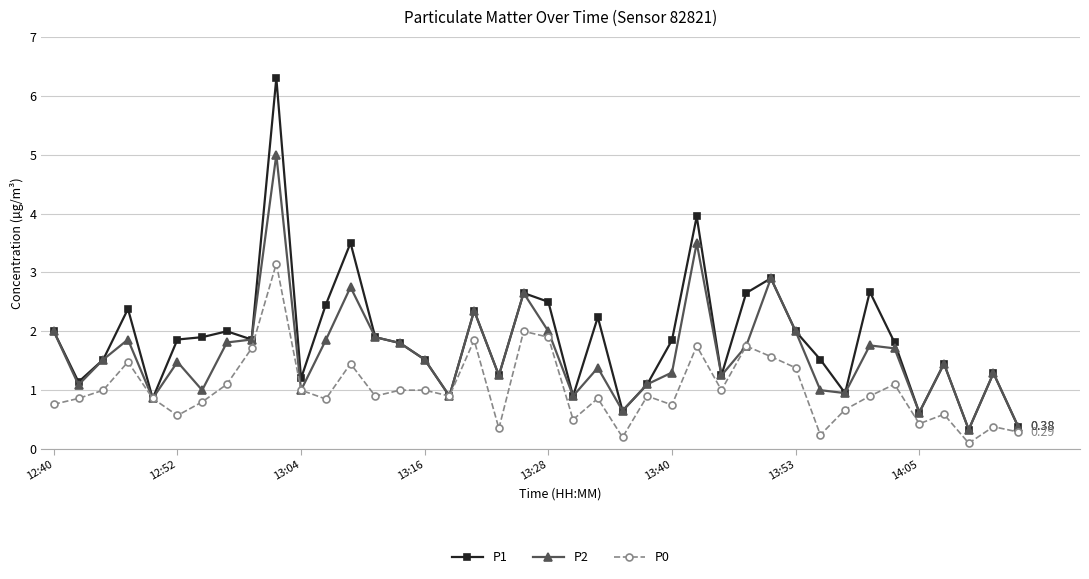

True or false: P1 has more than 1 interior local peaks.

True